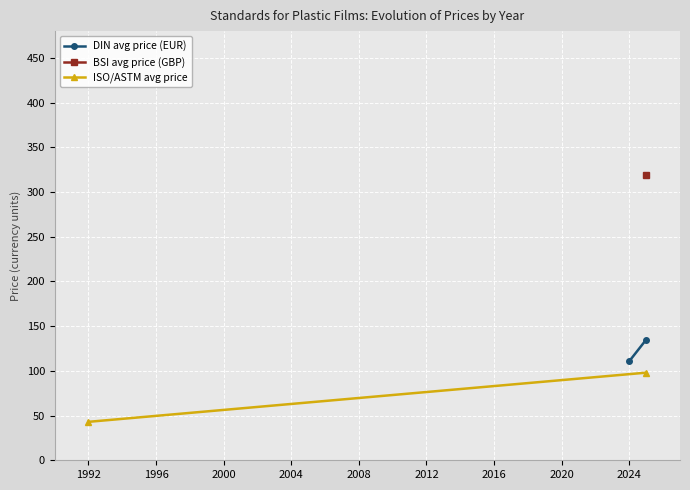

The ISO/ASTM avg price series shows 54.2 at 1996. True or false?

False